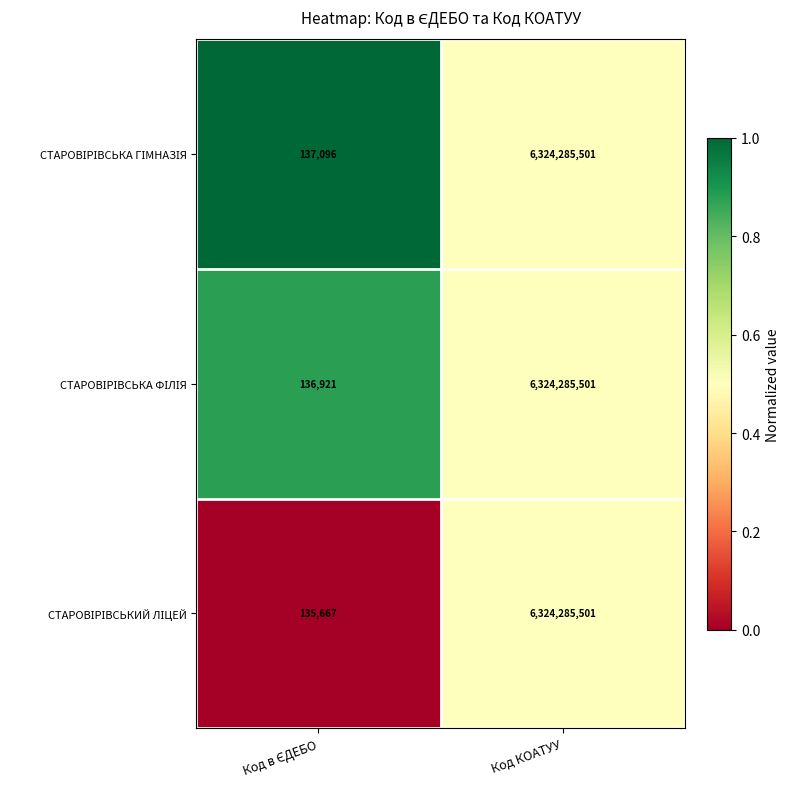

What is the total value across all series at Код КОАТУУ?

18972856503